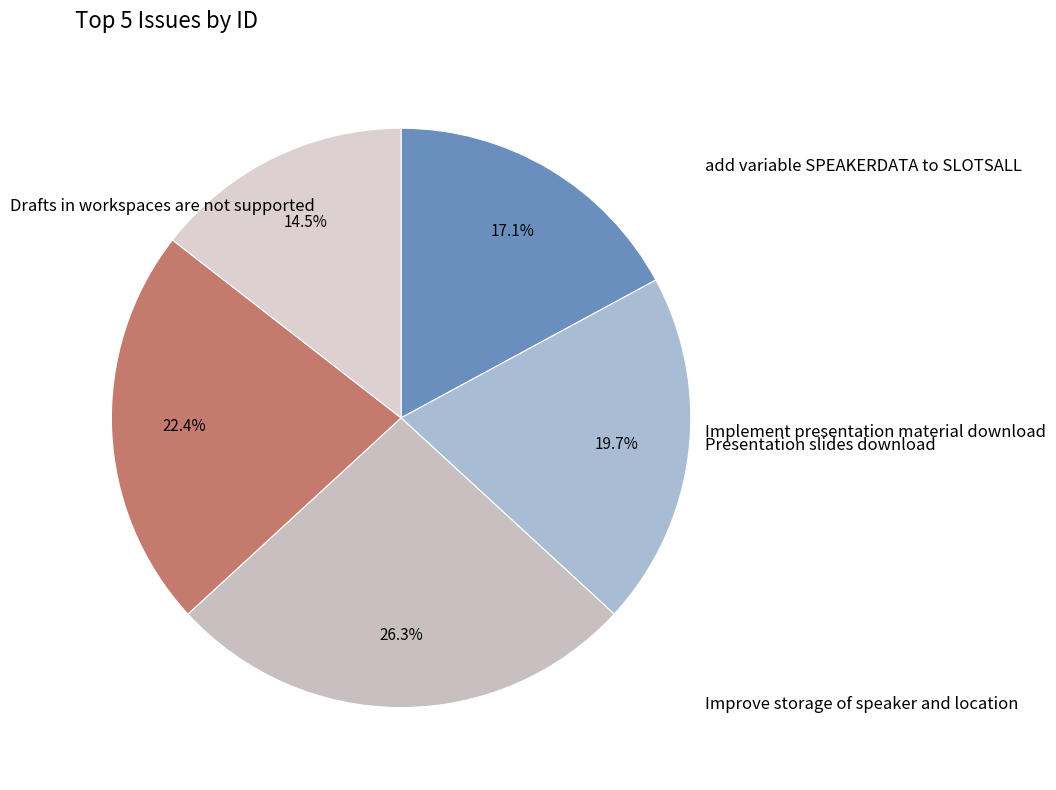

What is the change in value from Drafts in workspaces are not supported to Presentation slides download?

+2